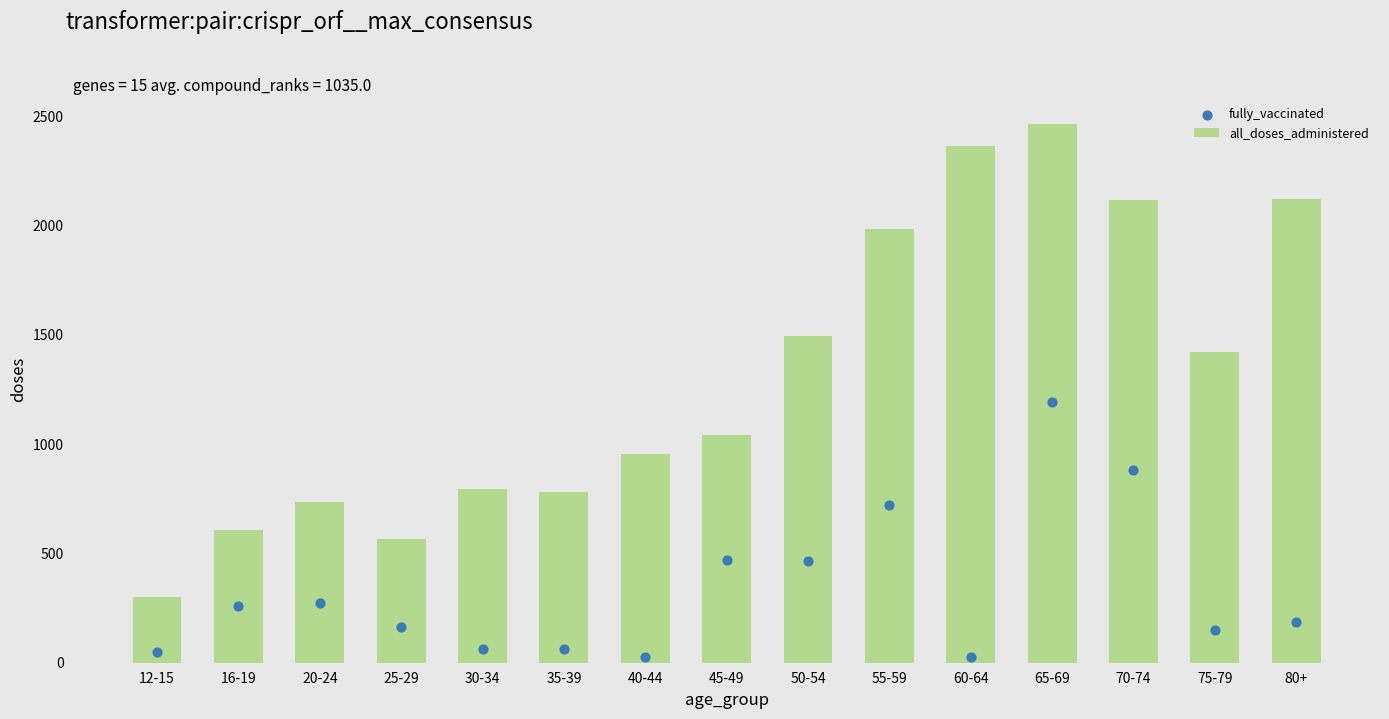

Which series has the widest spread of Y values?

all_doses_administered